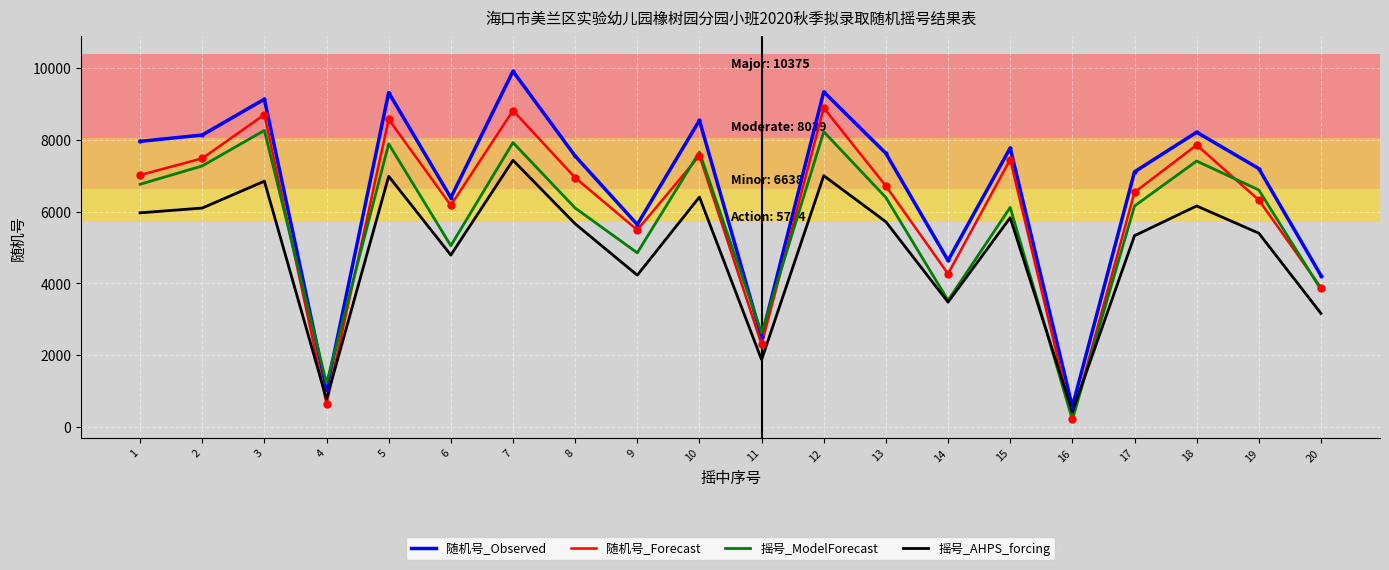

How many series are shown in this chart?

4